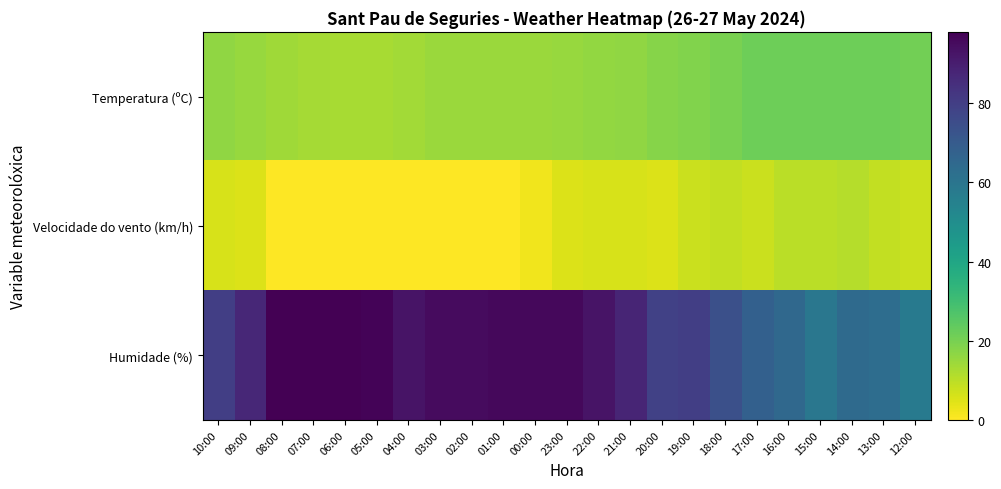

List the series in order of their overall mean, highest first.

Humidade (%), Temperatura (ºC), Velocidade do vento (km/h)